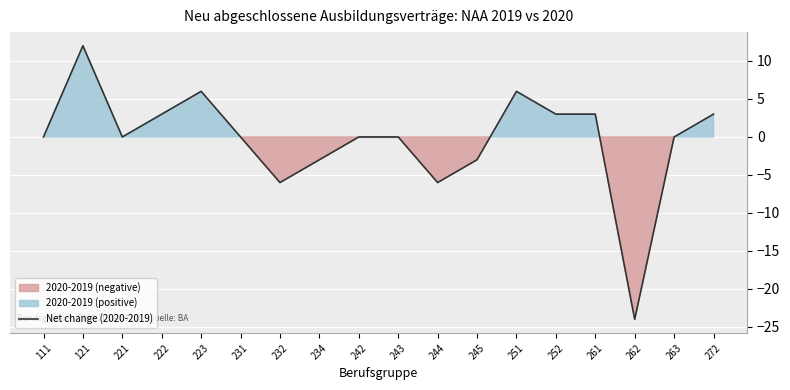

How many lines are shown in the chart?

1